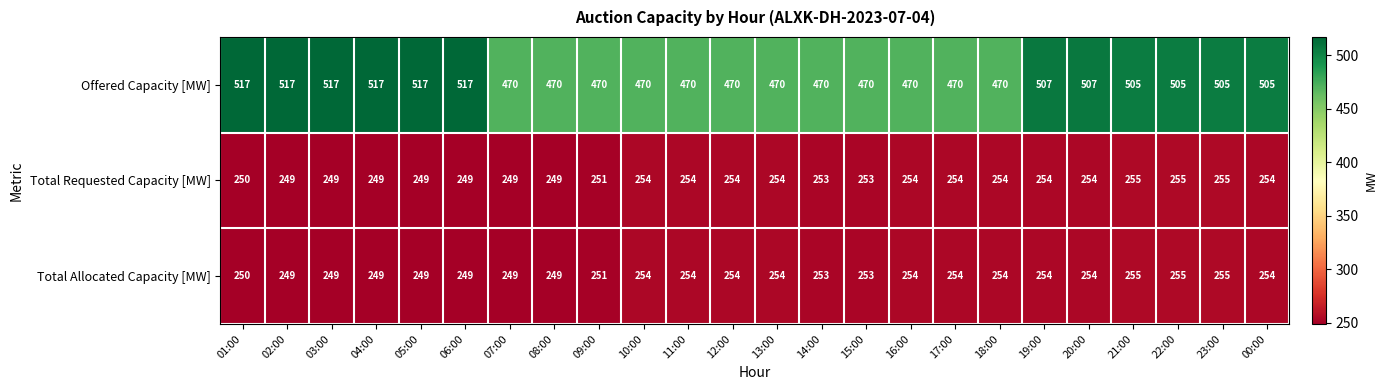

How many series are shown in this chart?

3